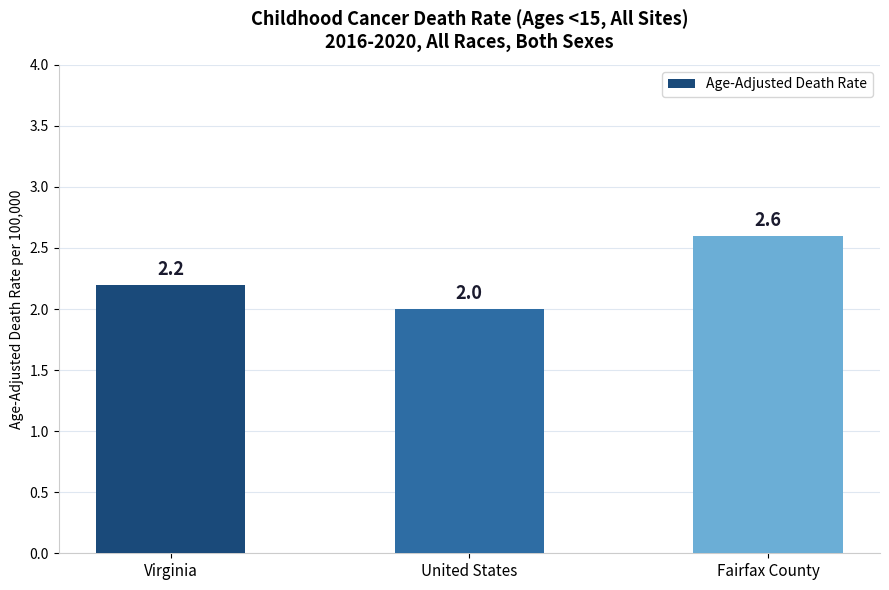

True or false: the data shows 2.8 at United States.

False